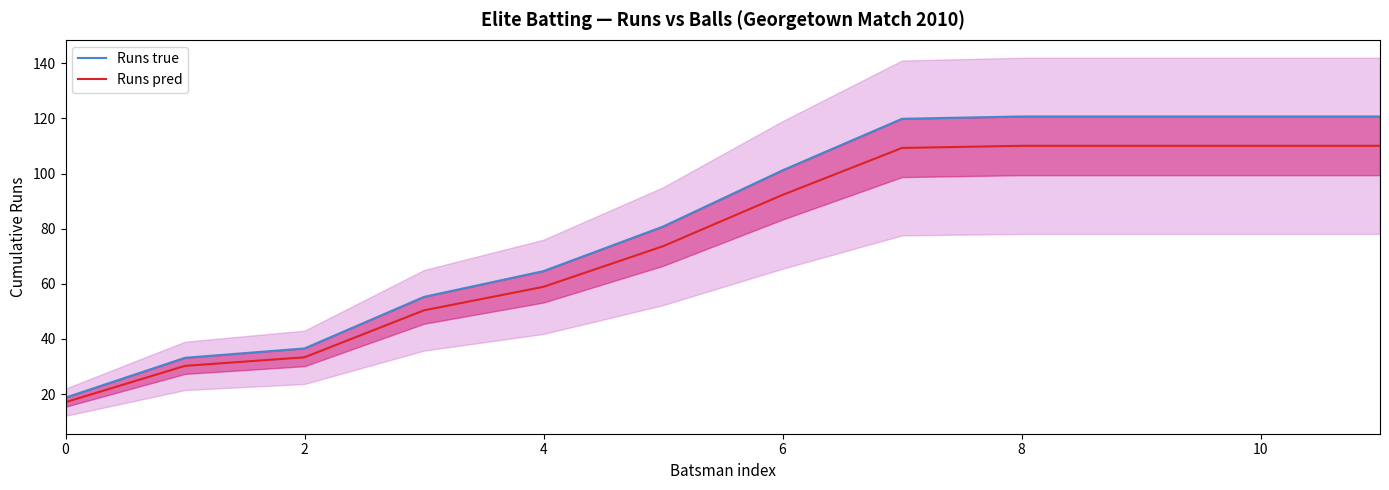

What are all the series names shown in the legend?

Runs true, Runs pred